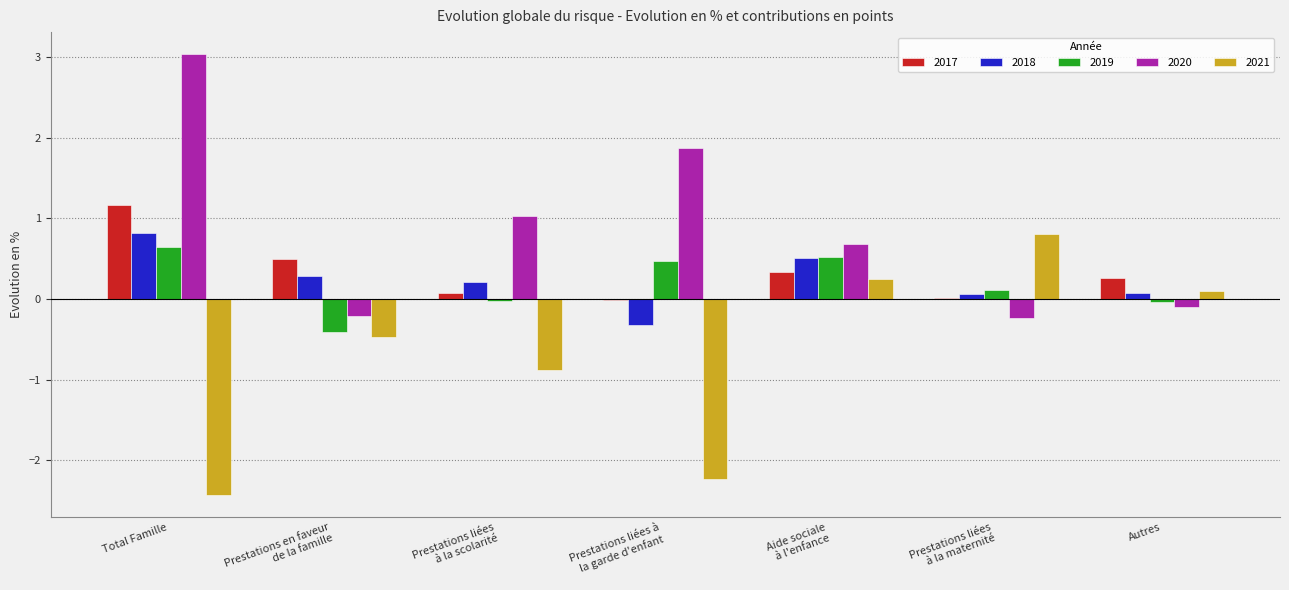

What are all the series names shown in the legend?

2017, 2018, 2019, 2020, 2021